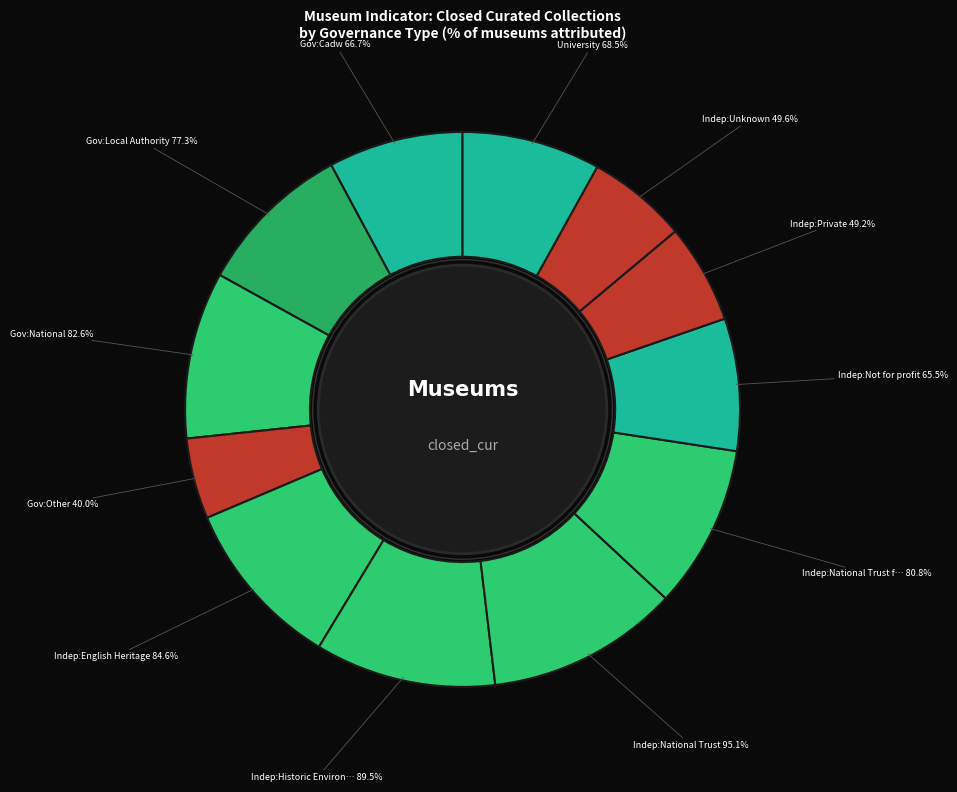

The Independent:National Trust slice represents 11% of the pie. True or false?

True